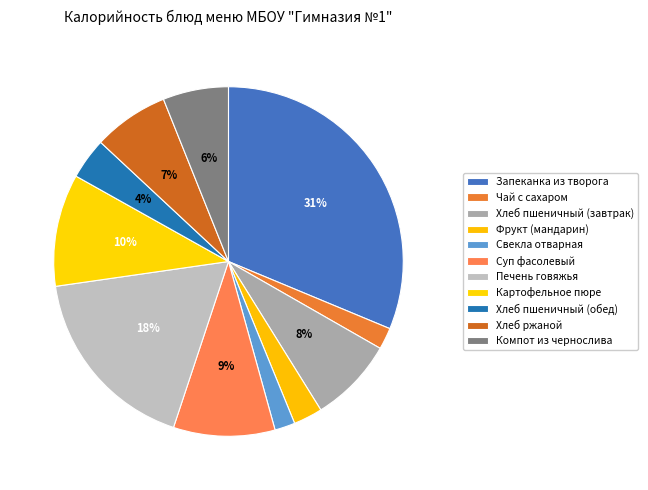

Is the sum of Компот из чернослива and Фрукт (мандарин) greater than half?

No